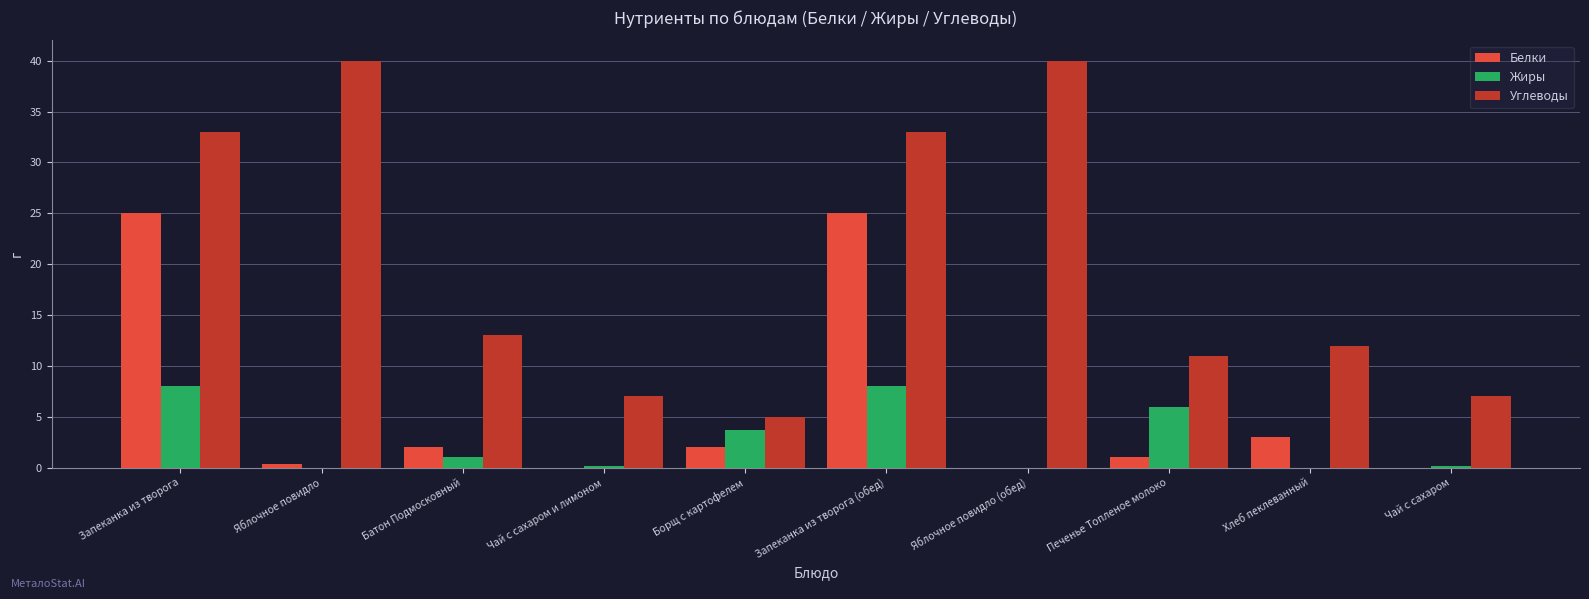

The Белки series shows 3.0 at Хлеб пеклеванный. True or false?

True